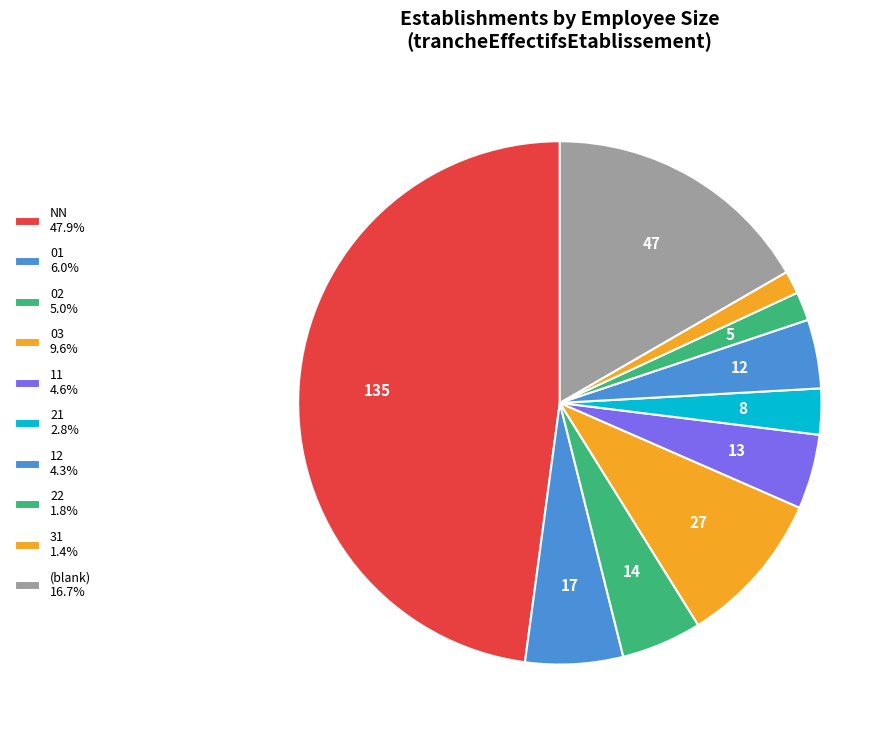

Which slice is the smallest?

31